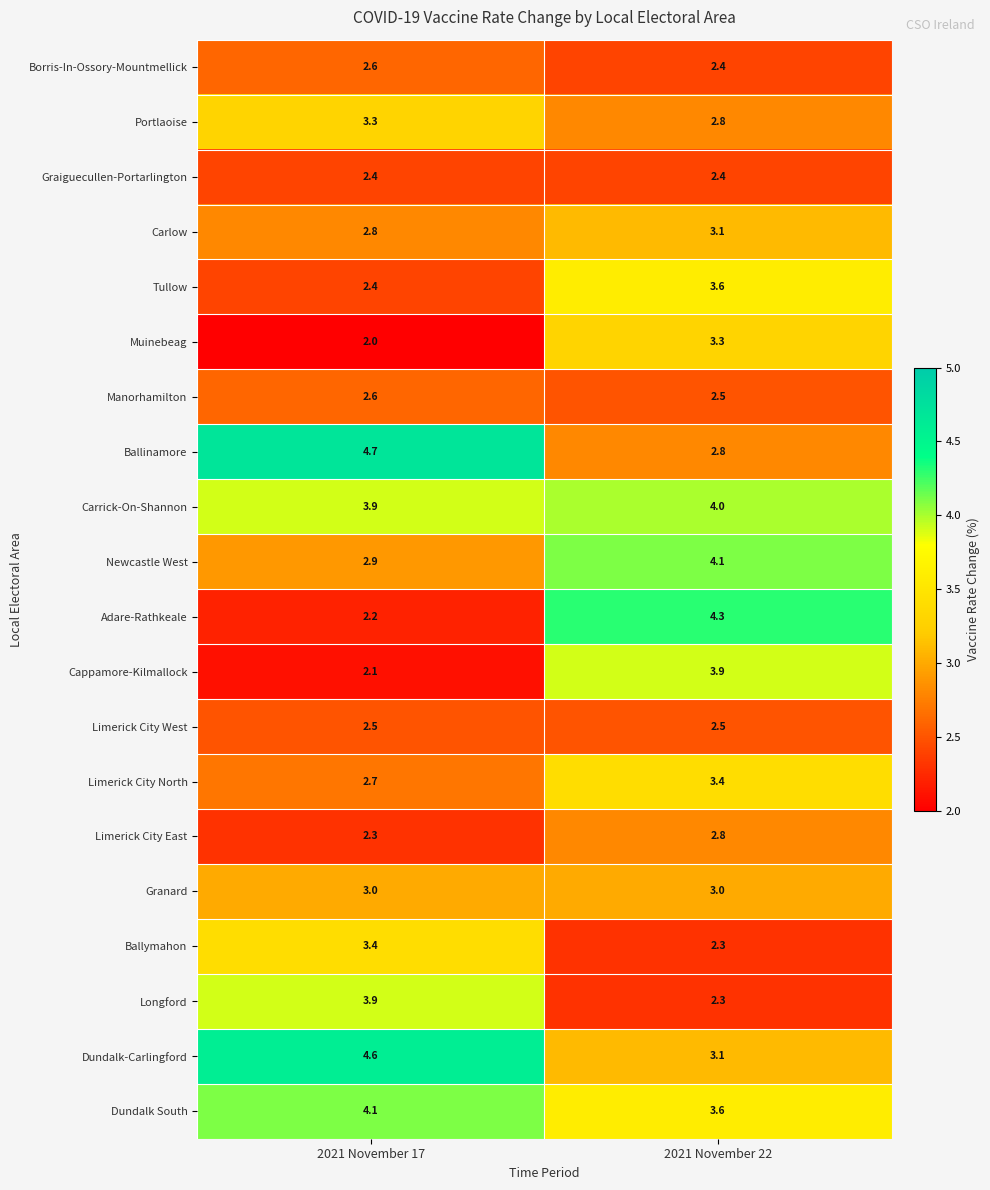

At which label is Manorhamilton closest to 2?

2021 November 22